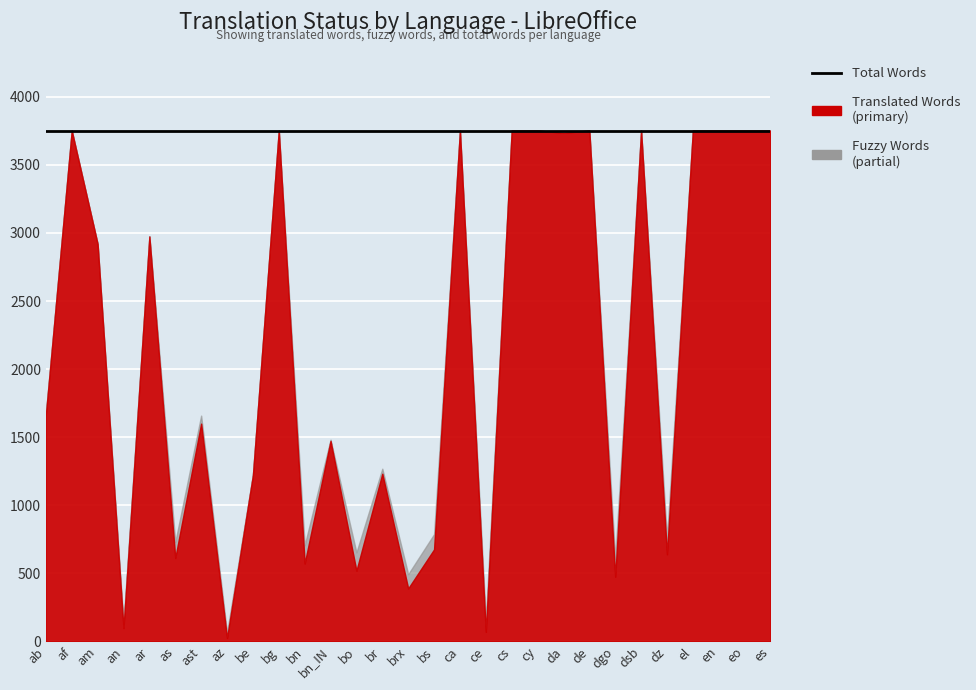

What is the maximum value for total_words?

3752